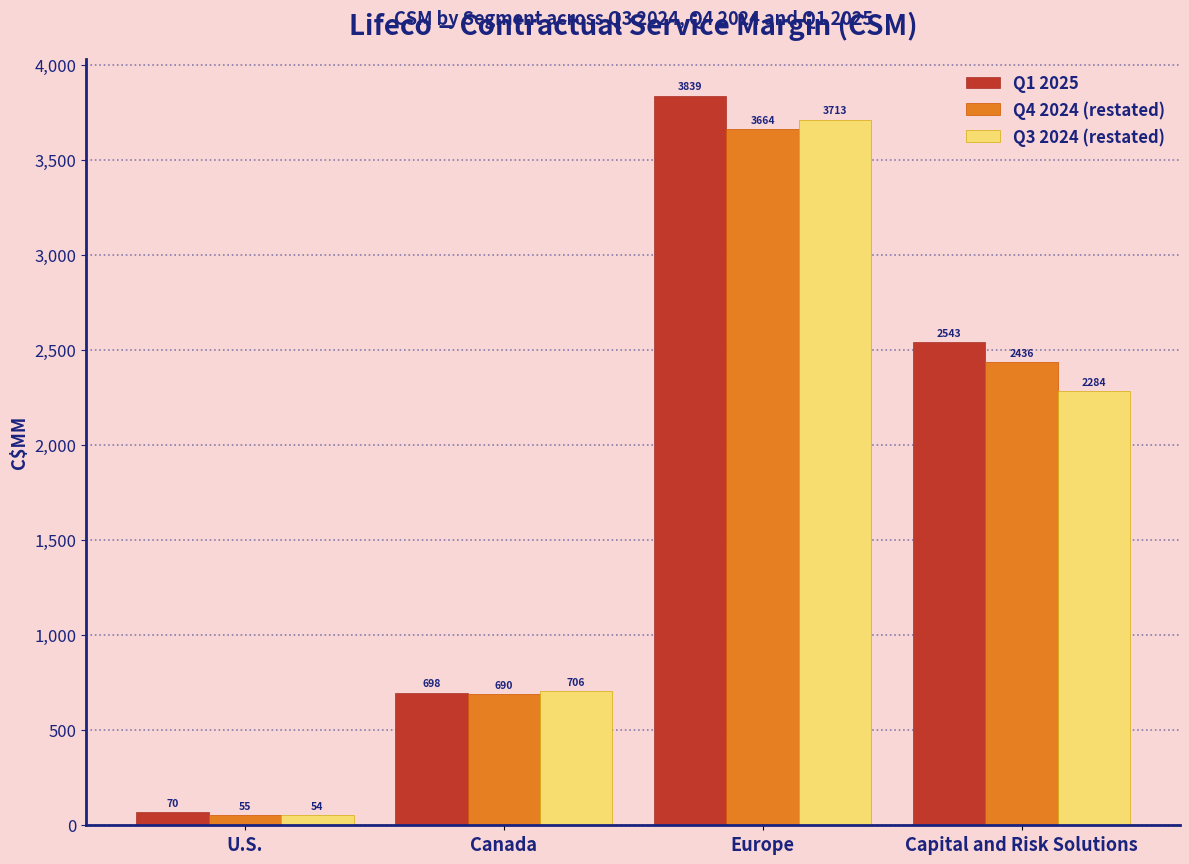

Reading left to right, list all the values displayed in this chart.

Q1 2025: U.S.=70	Canada=698	Europe=3839	Capital and Risk Solutions=2543
Q4 2024 (restated): U.S.=55	Canada=690	Europe=3664	Capital and Risk Solutions=2436
Q3 2024 (restated): U.S.=54	Canada=706	Europe=3713	Capital and Risk Solutions=2284